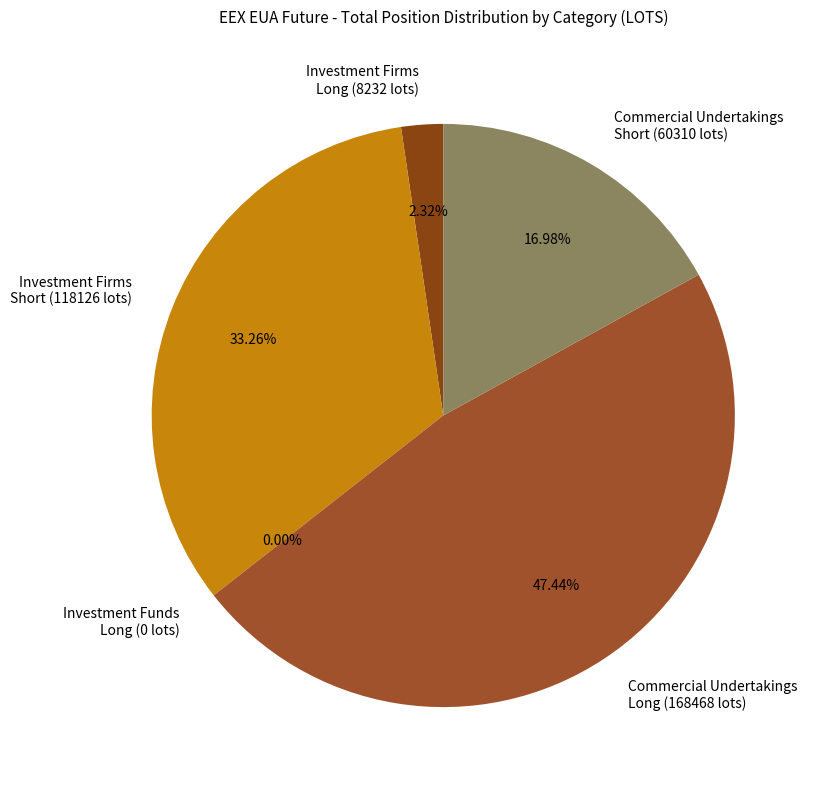

To the nearest percent, what is the average slice percentage?

20%